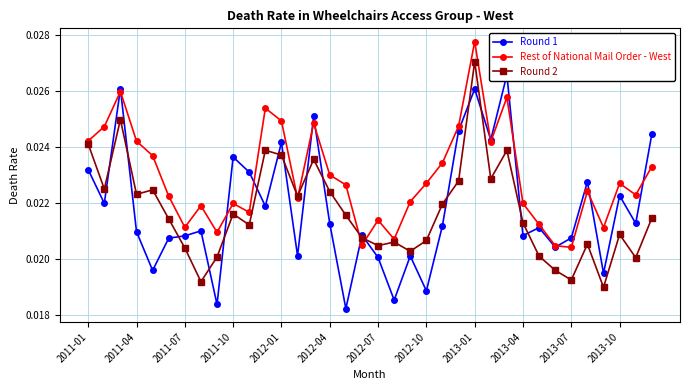

How many data points does each series have?

36